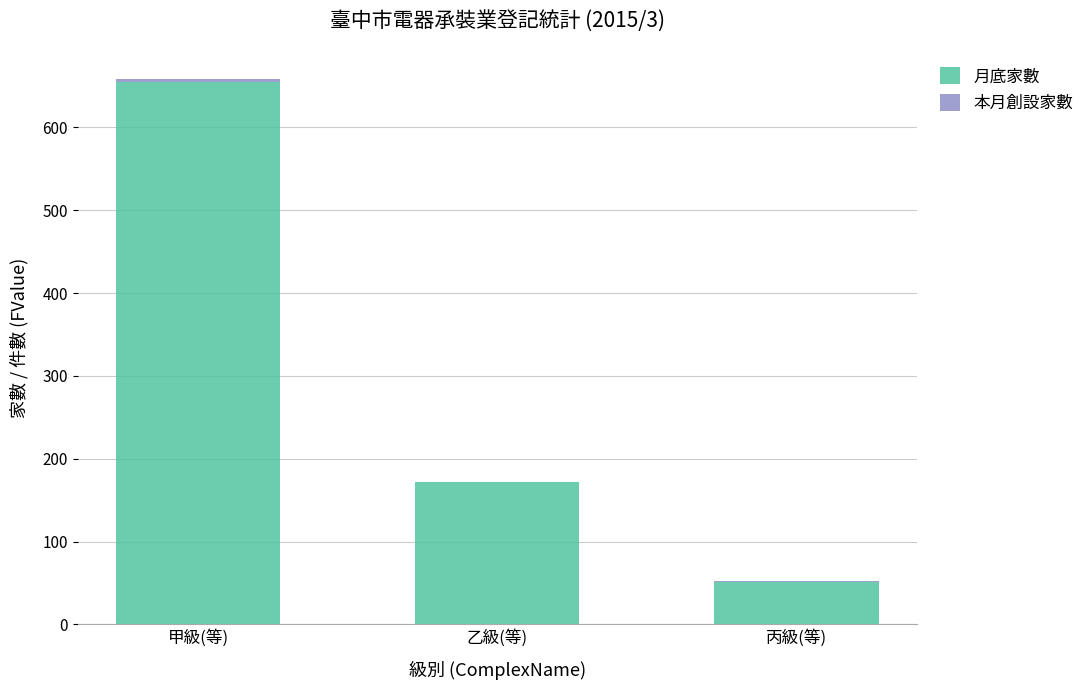

Are the bars grouped side by side (vs. stacked)?

No